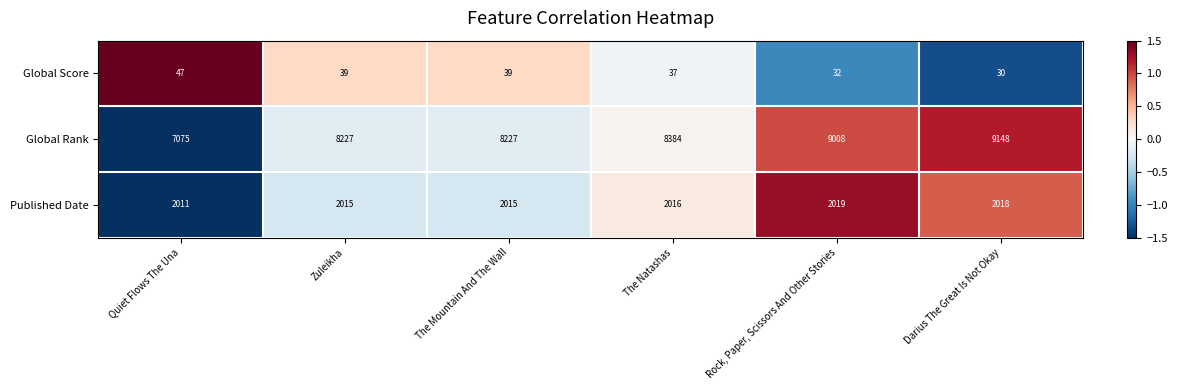

What is the greatest value displayed?

9148